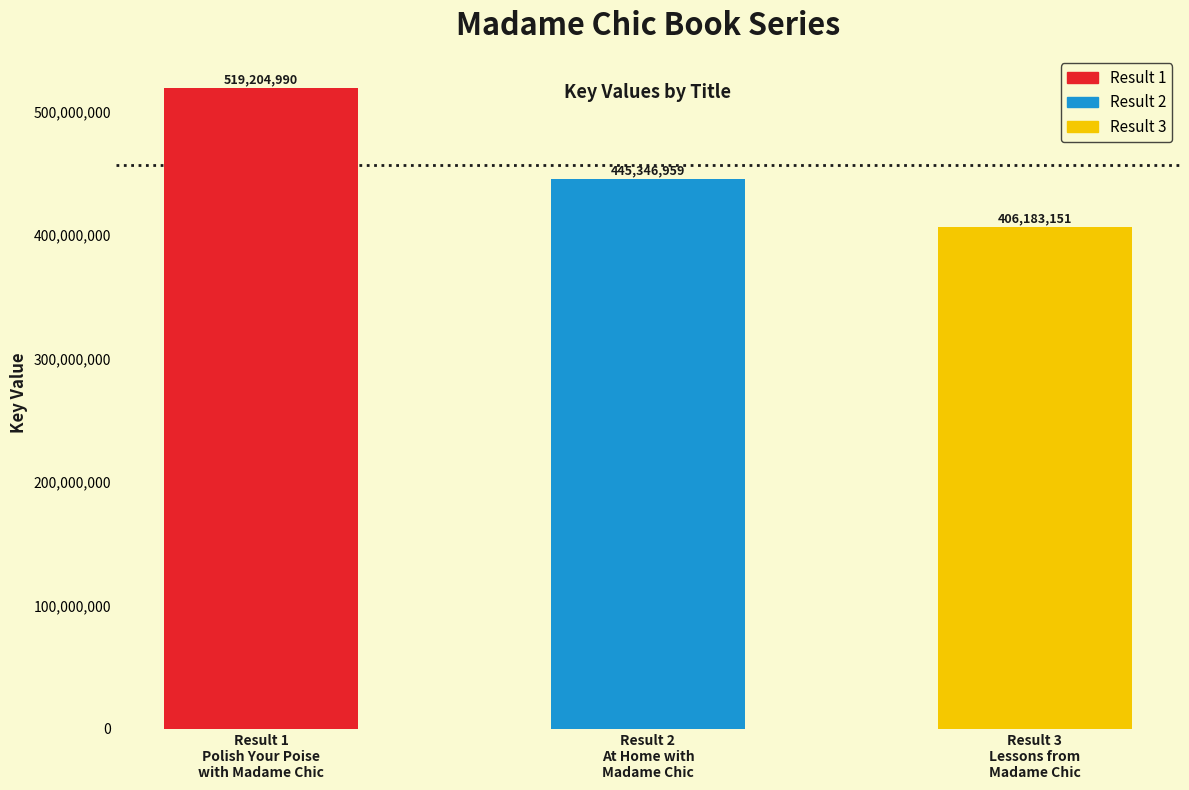

What is the difference between the second highest and minimum values?

39163808